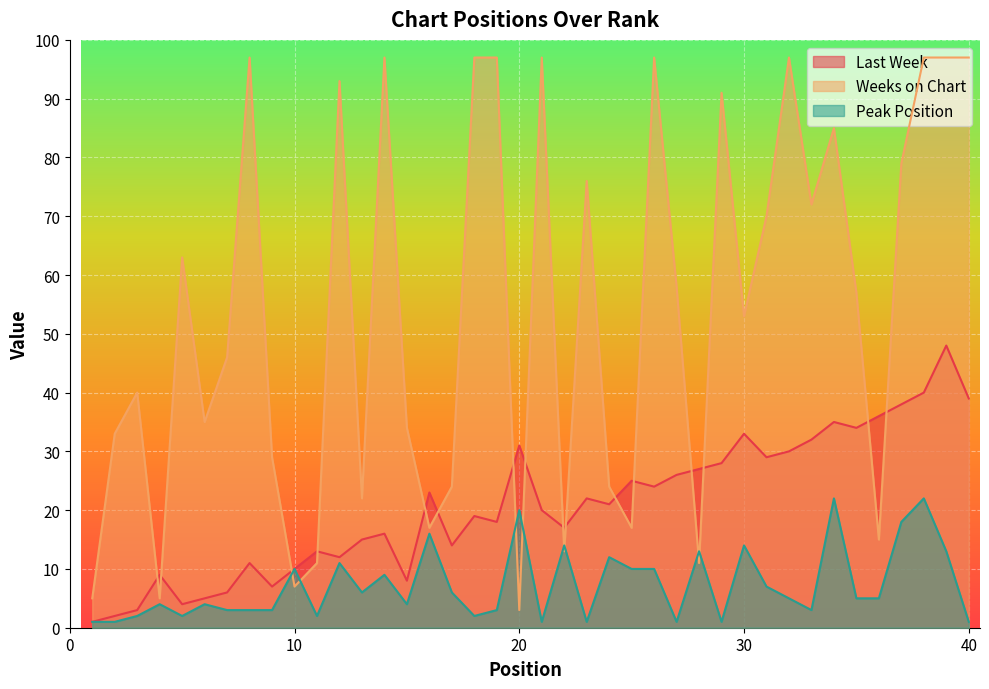

In Last Week, how many points are higher than both neighbors (excluding endpoints)?

12